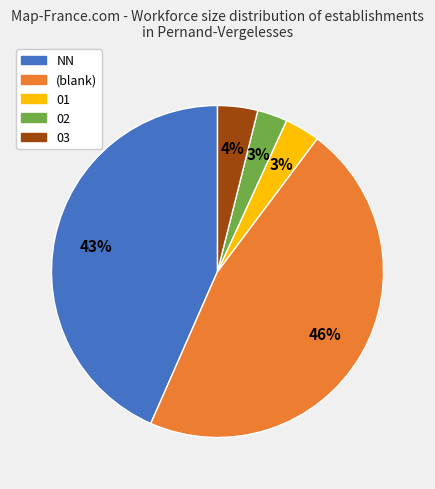

Count the number of slices in the pie.

5